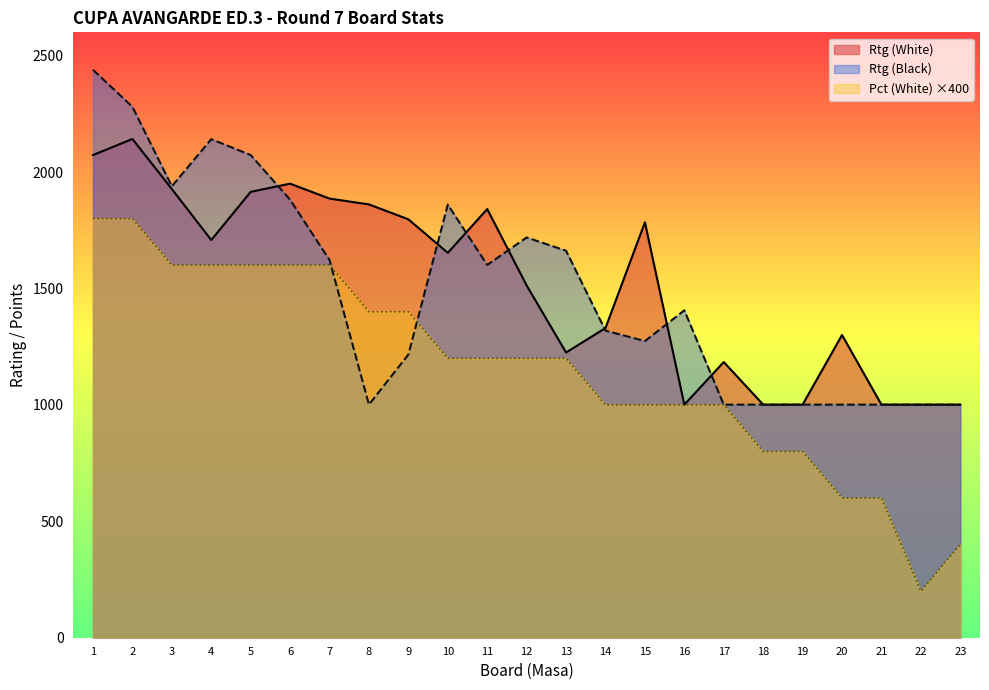

The value of Rtg (White) at 22 is 1610. True or false?

False